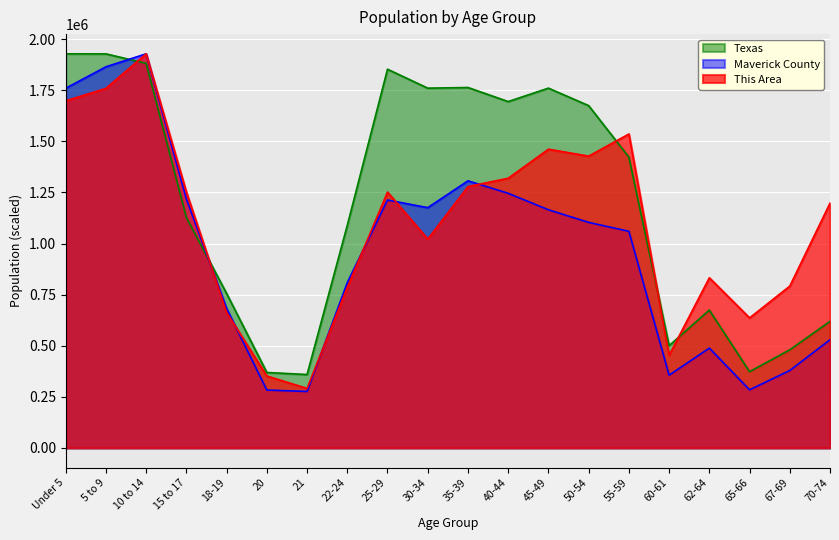

What is the highest value of the Maverick County series?

1928473.0